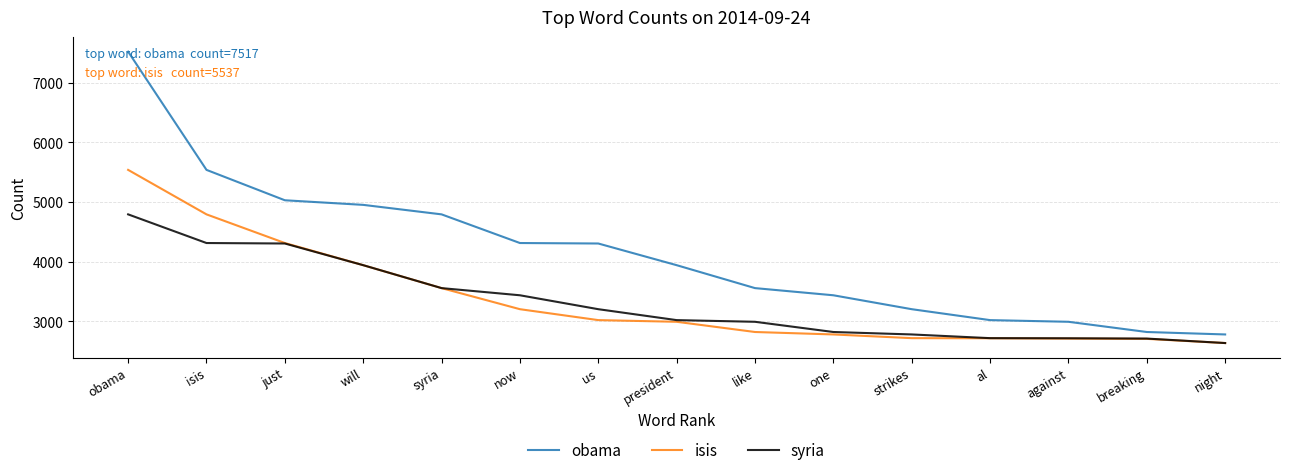

Is the value of syria at us greater than the value of isis at us?

Yes